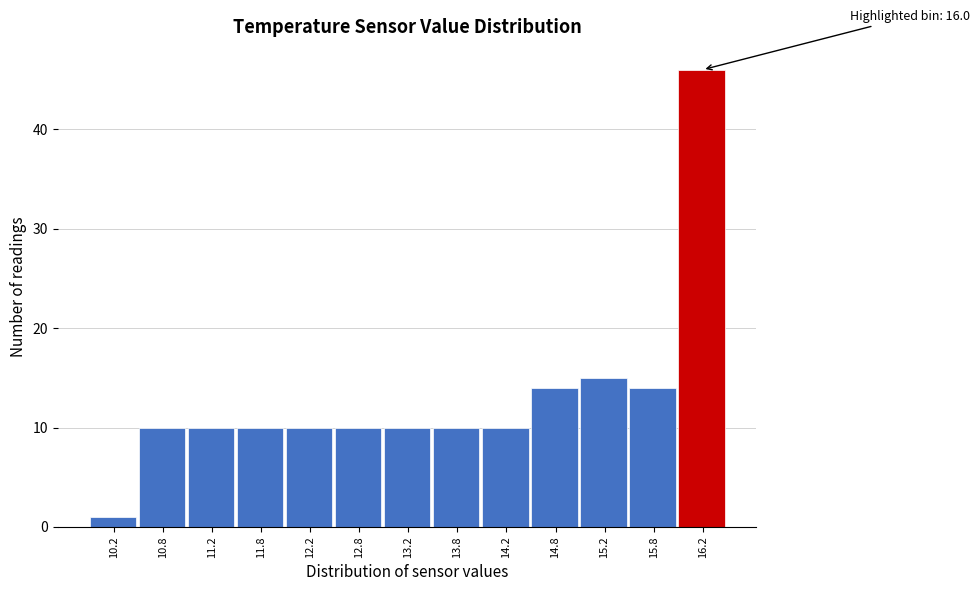

Which range on the x-axis has the tallest bar?

16.0 to 16.5